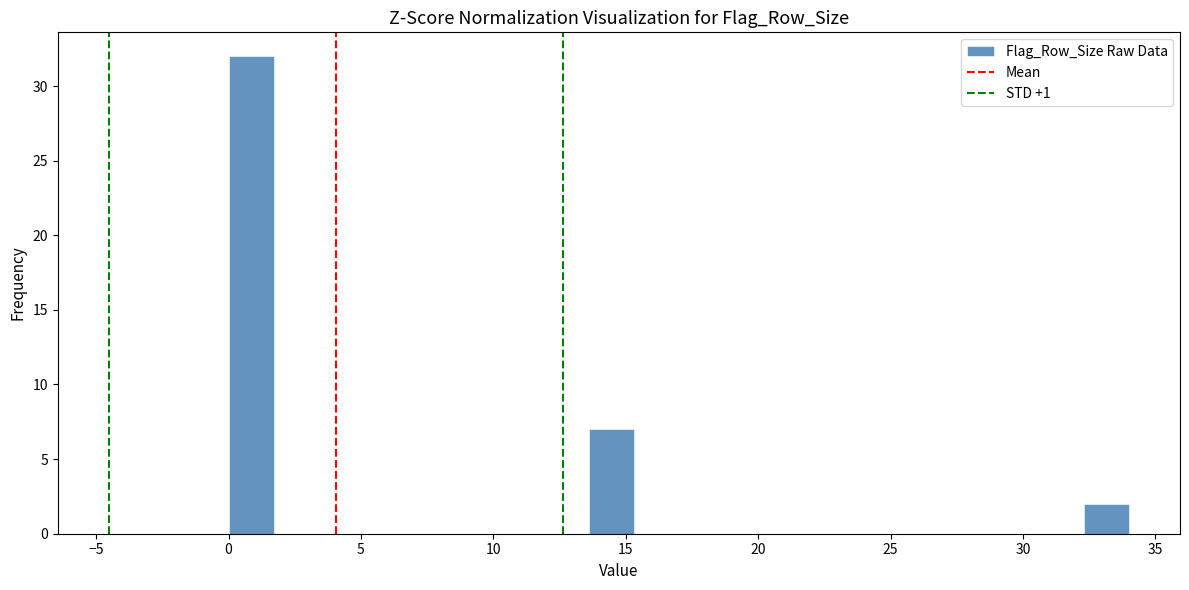

Around what value on the x-axis is the tallest bar? Give the approximate position of its centre, as read against the axis.

1.0